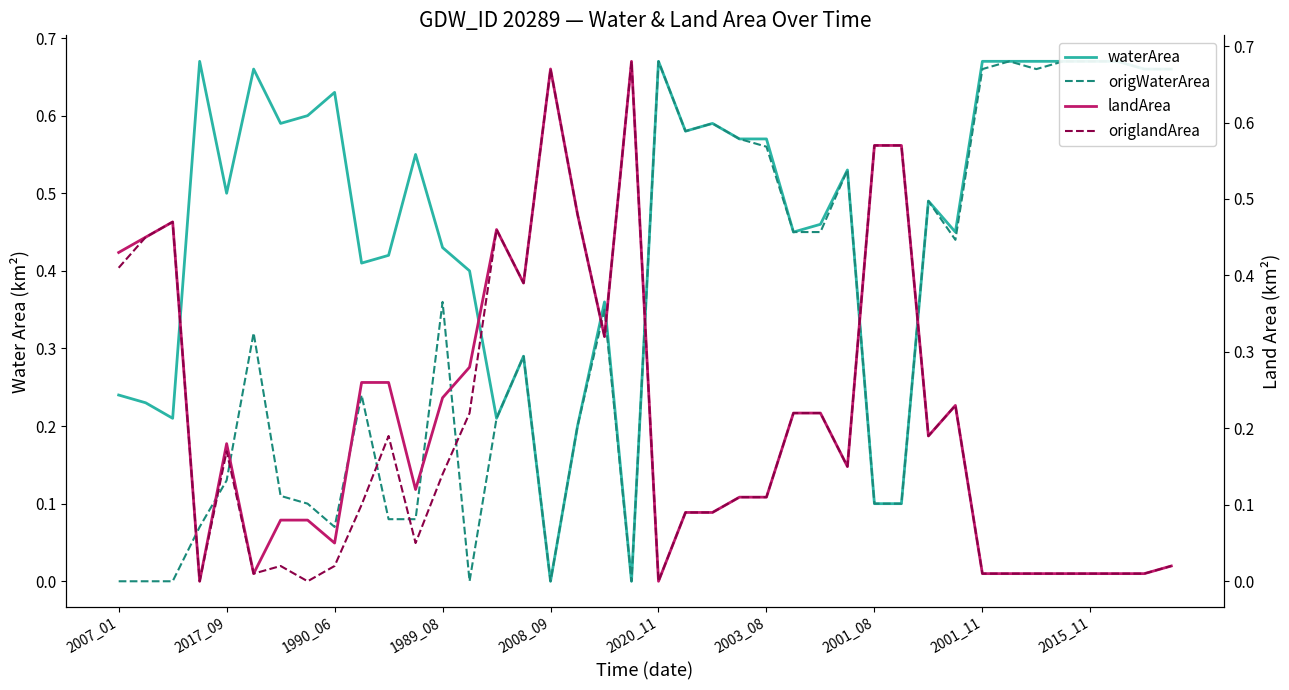

Which series changed the most between 2003_08 and 26?

origWaterArea